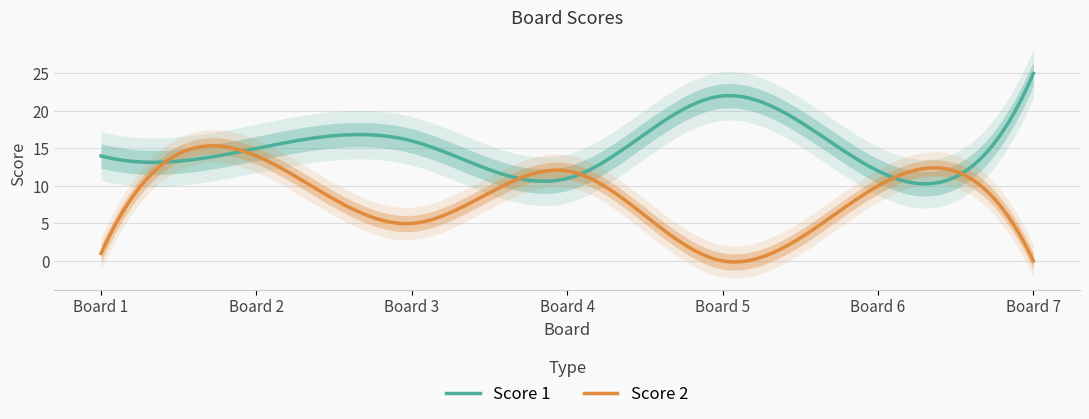

Between 7 and 1, which is larger?

7